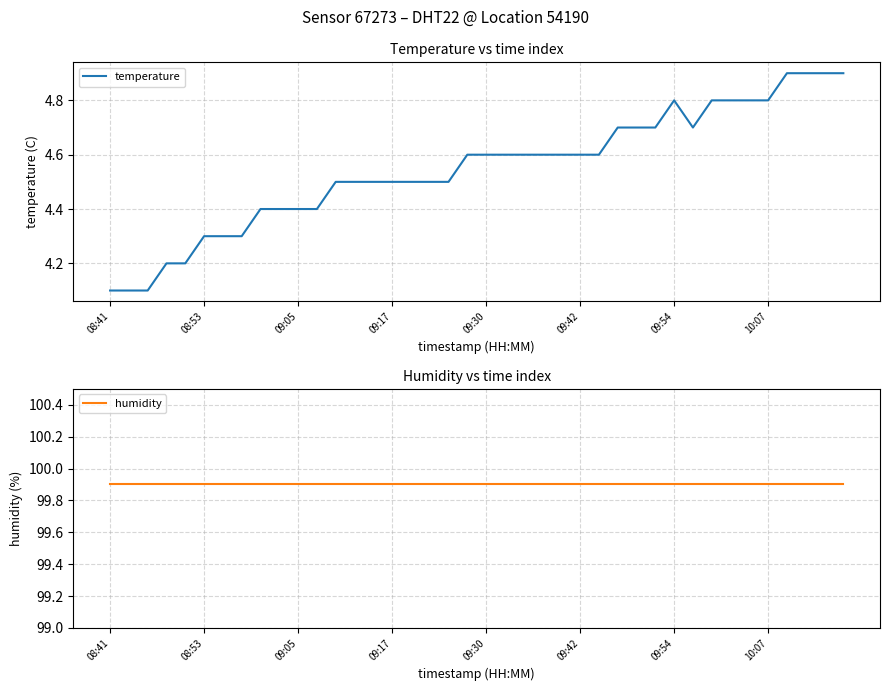

What is the label of the 21st point from the right?

19